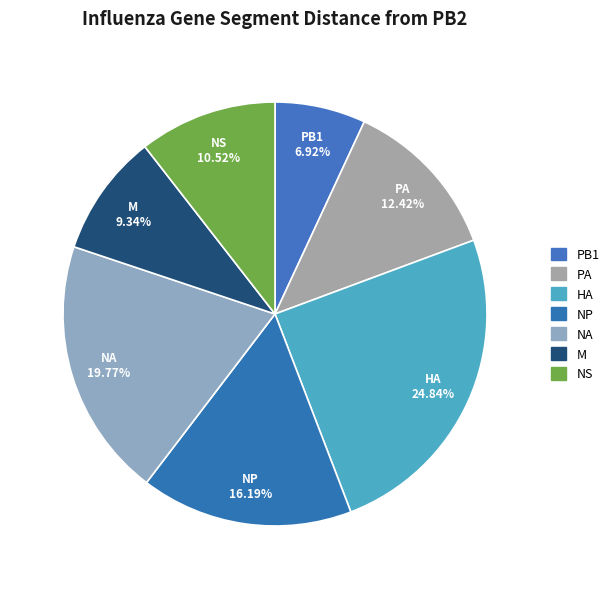

What is the largest slice in the pie chart?

HA